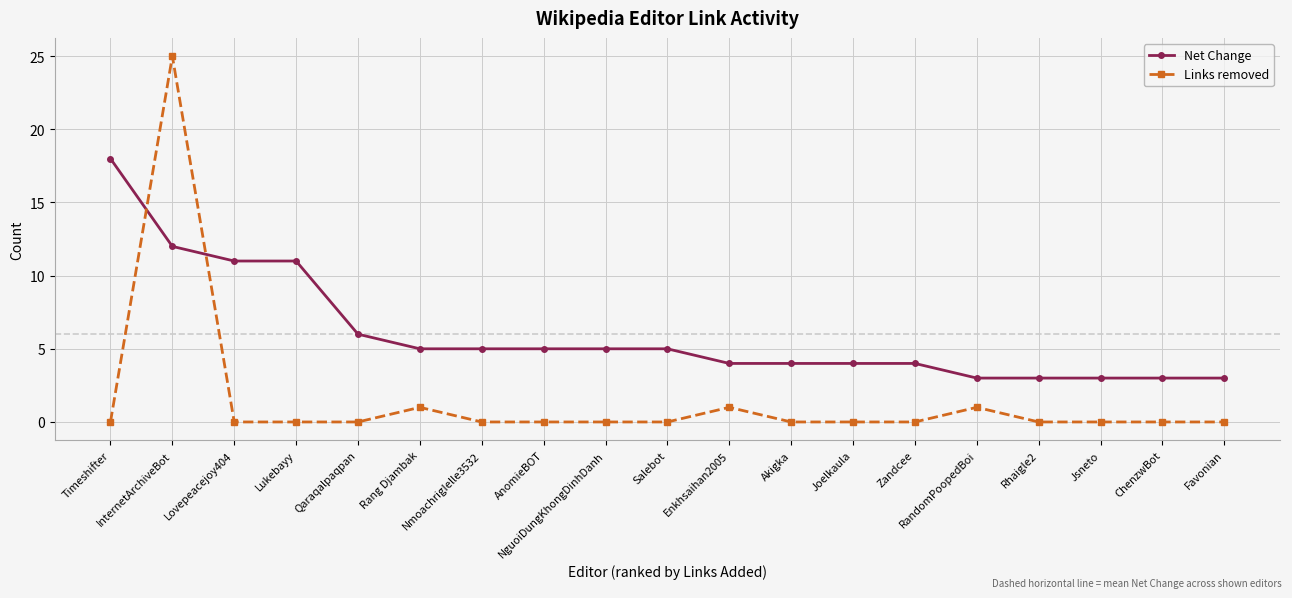

What is the difference between the maximum and minimum values in the Net Change series?

15